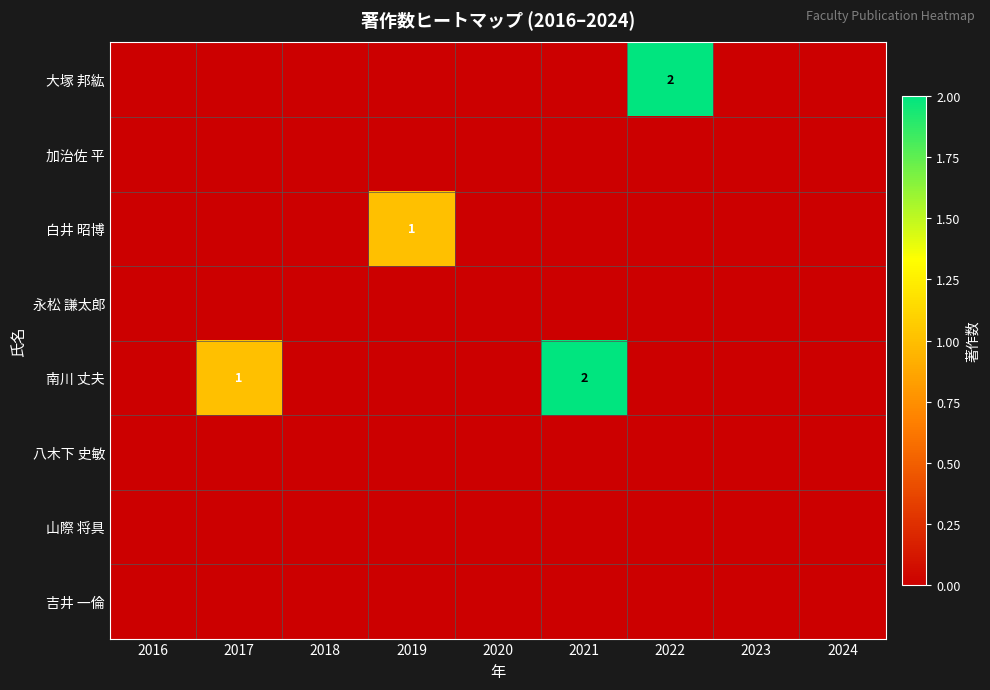

Is the value of 白井 昭博 at 2017 greater than the value of 永松 謙太郎 at 2018?

No